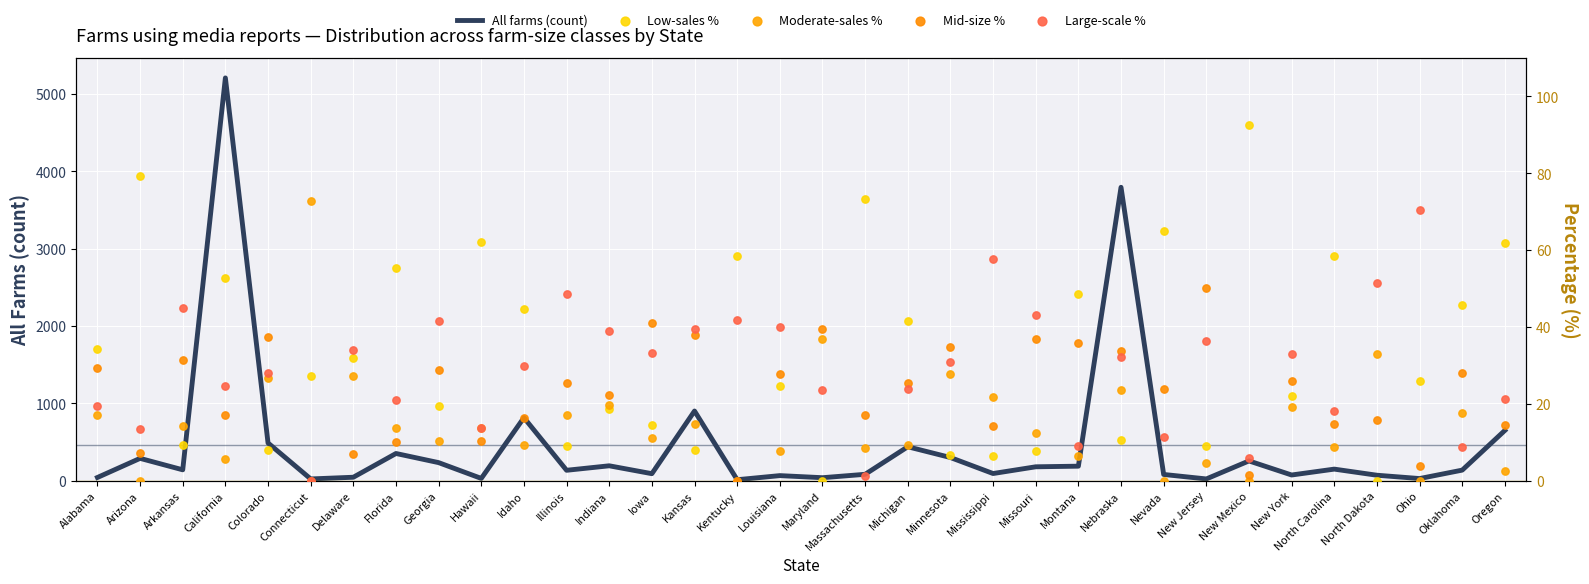

Which series reaches the minimum Y coordinate?

Low-sales %